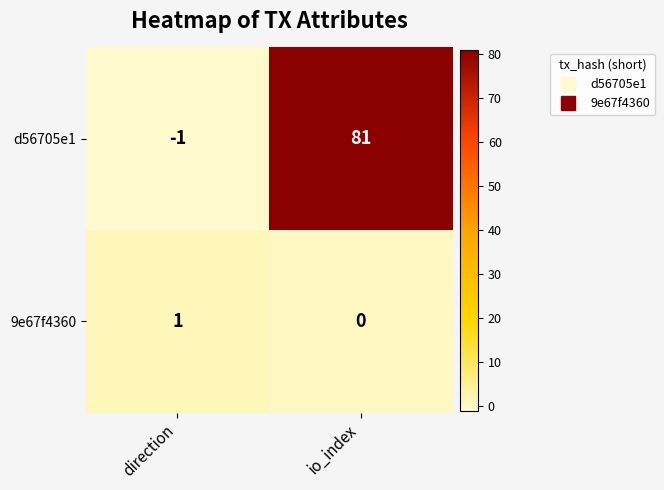

How many series are shown in this chart?

2